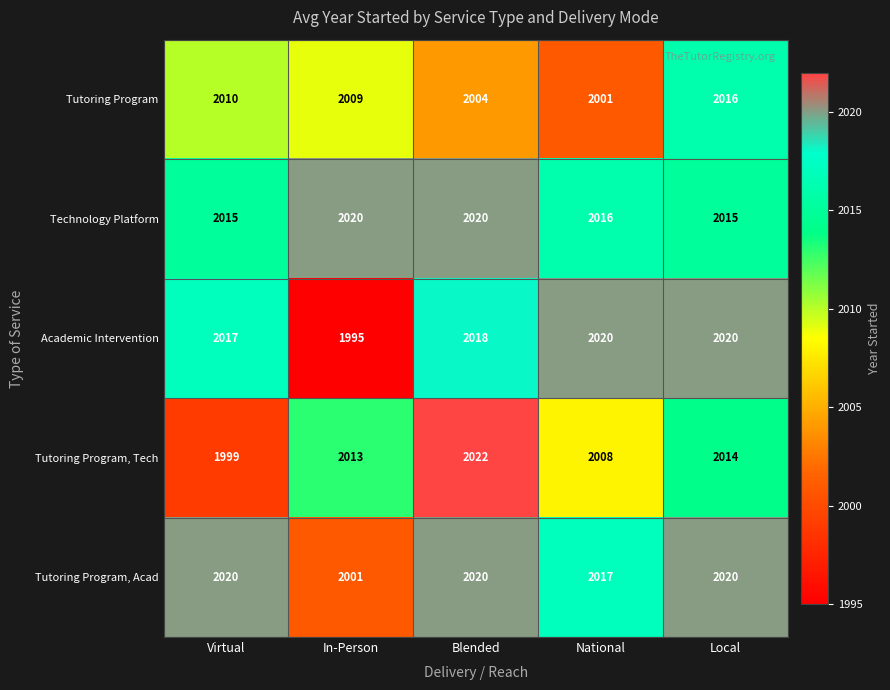

The Academic Intervention series shows 2020 at National. True or false?

True